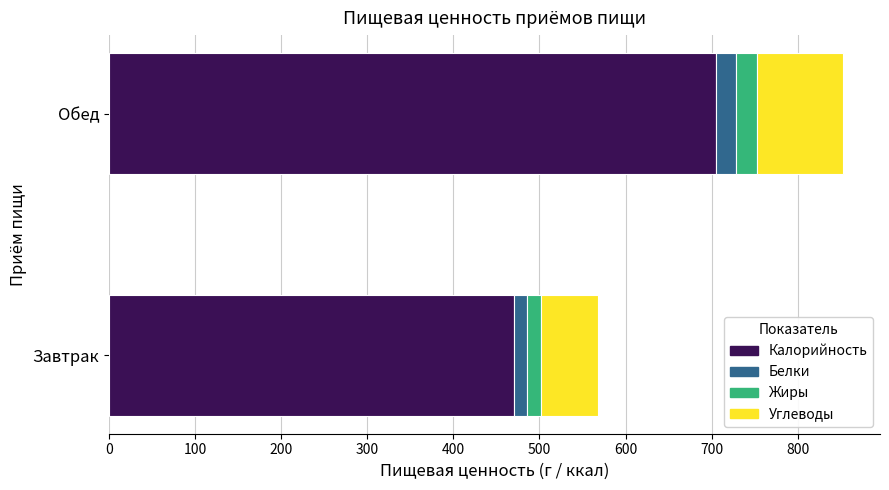

At which label is Калорийность closest to 587?

Завтрак